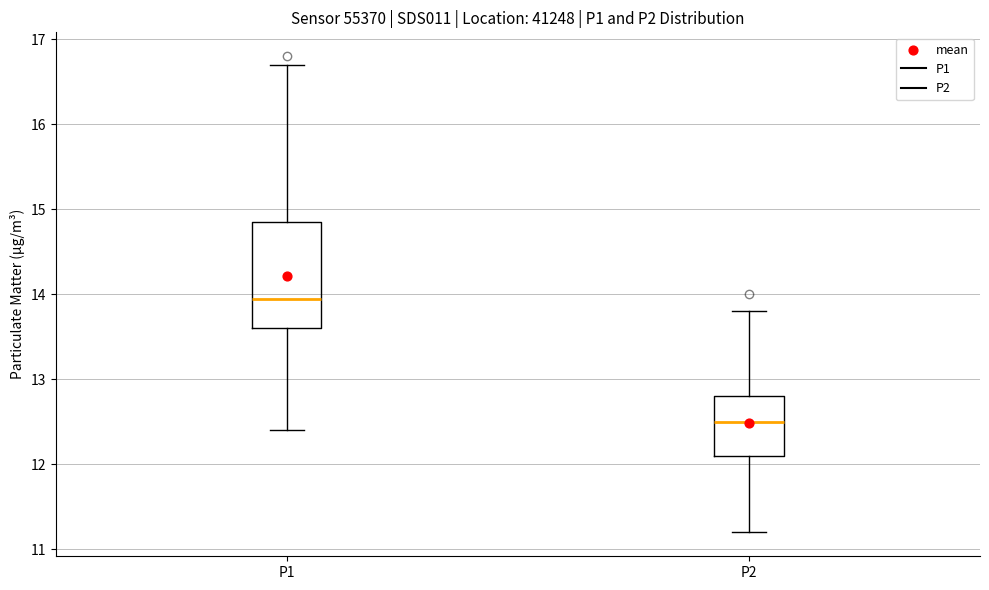

Where is the lower edge of the box for P1 on the y-axis? The values are not printed on the chart, so give them approximately, as read against the axis.

13.6